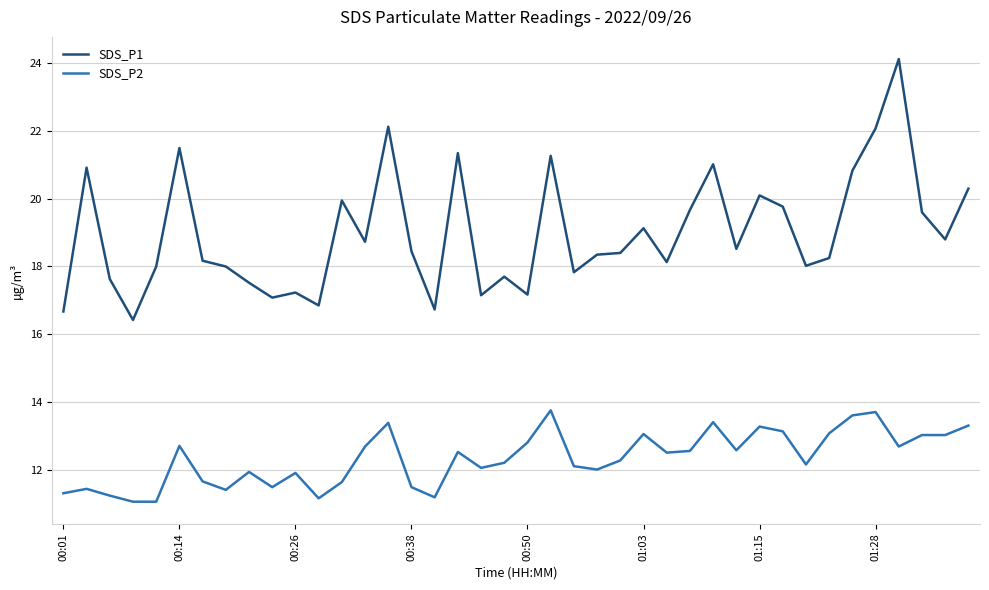

True or false: SDS_P2 and SDS_P1 cross at least once.

False